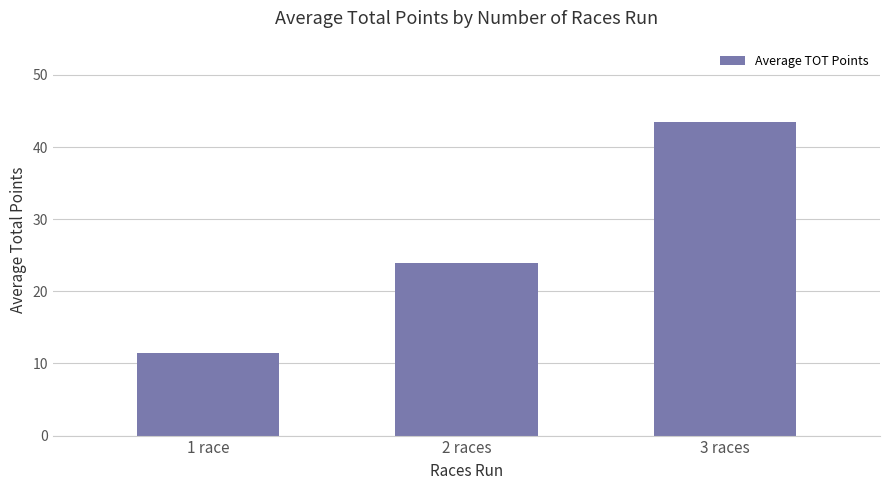

Count the number of data series in this chart.

1